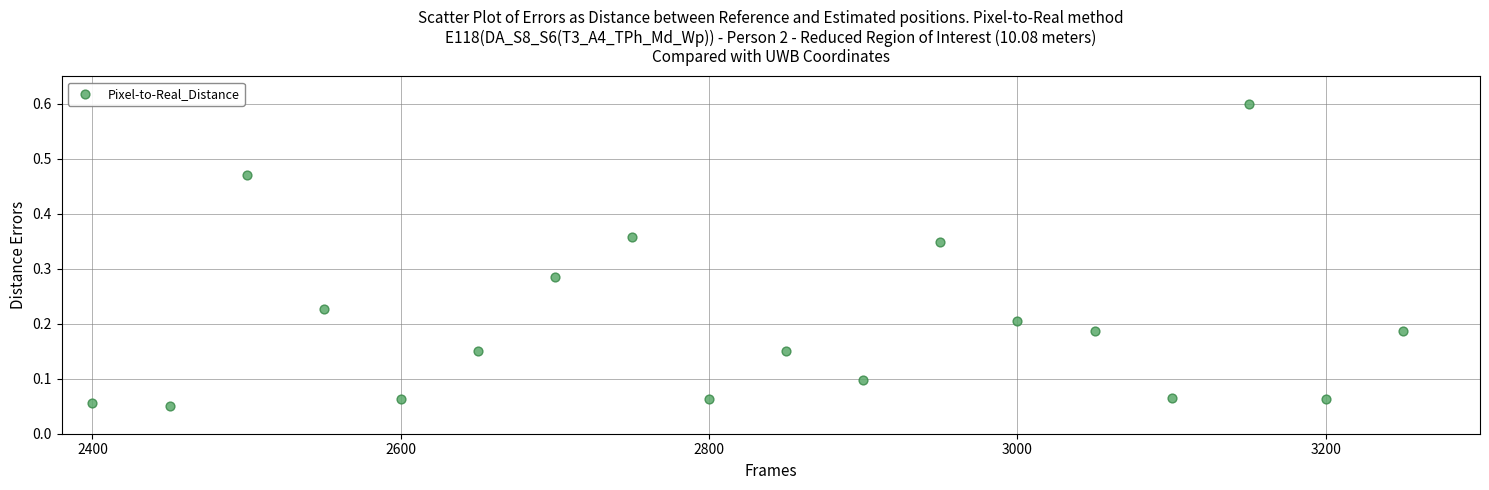

What is the range of X values (max minus min)?

850.0